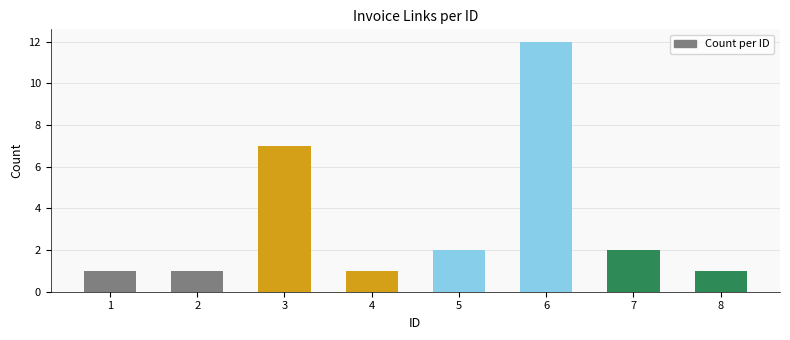

Which label corresponds to the largest value in the chart?

6